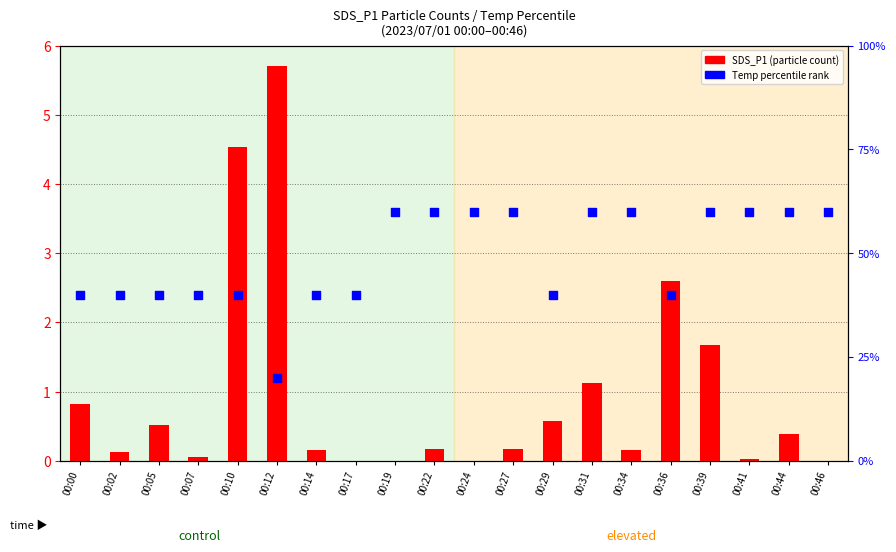

At which category is the sum across all series the highest?

00:39